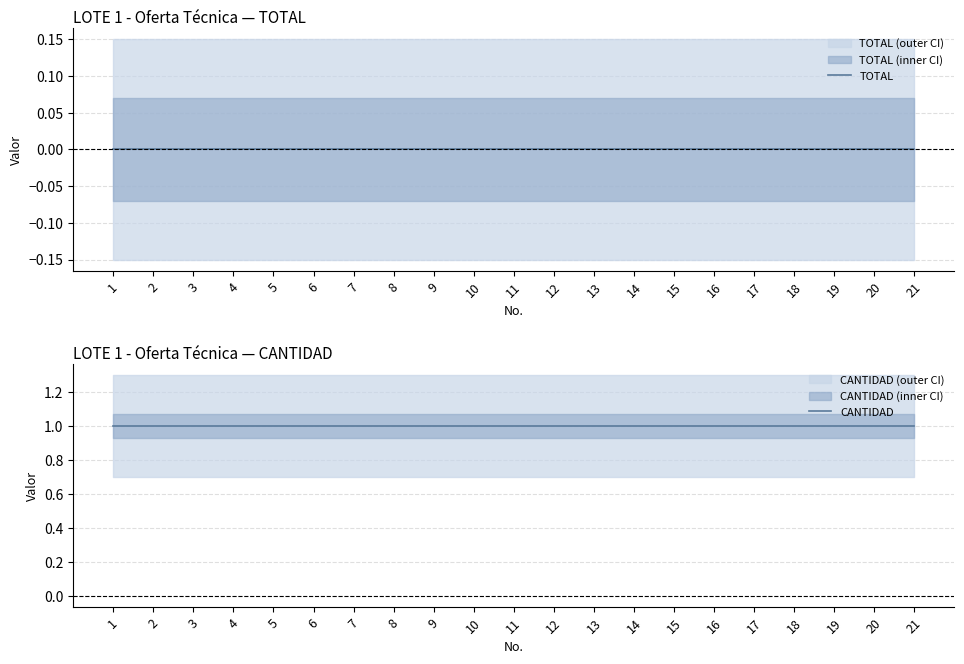

Reading left to right, what are all the values shown in this chart?

TOTAL: 0	0	0	0	0	0	0	0	0	0	0	0	0	0	0	0	0	0	0	0	0
CANTIDAD: 1	1	1	1	1	1	1	1	1	1	1	1	1	1	1	1	1	1	1	1	1